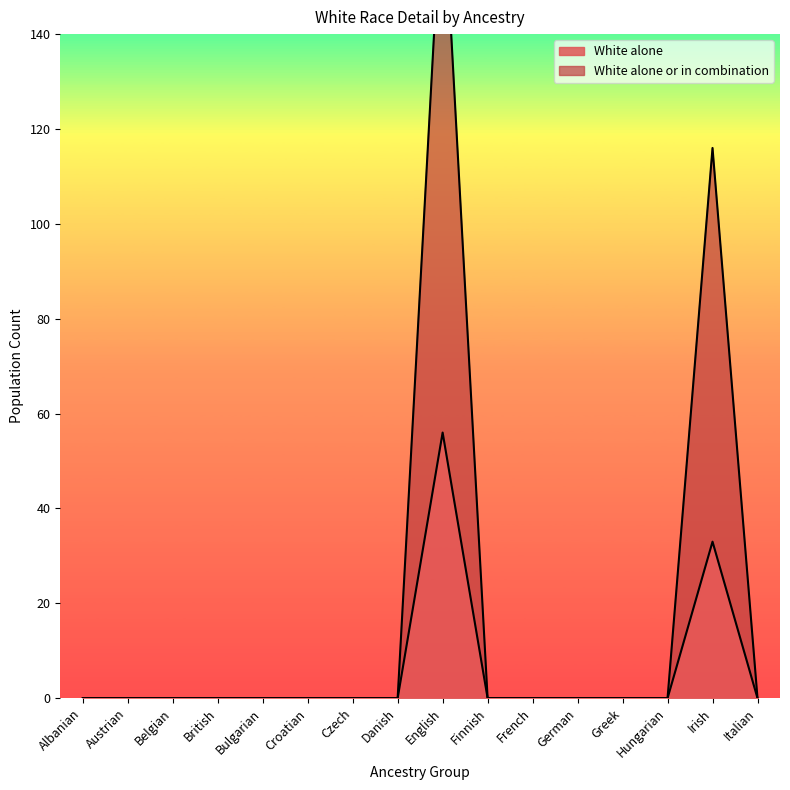

Which category has the highest value across all series?

English